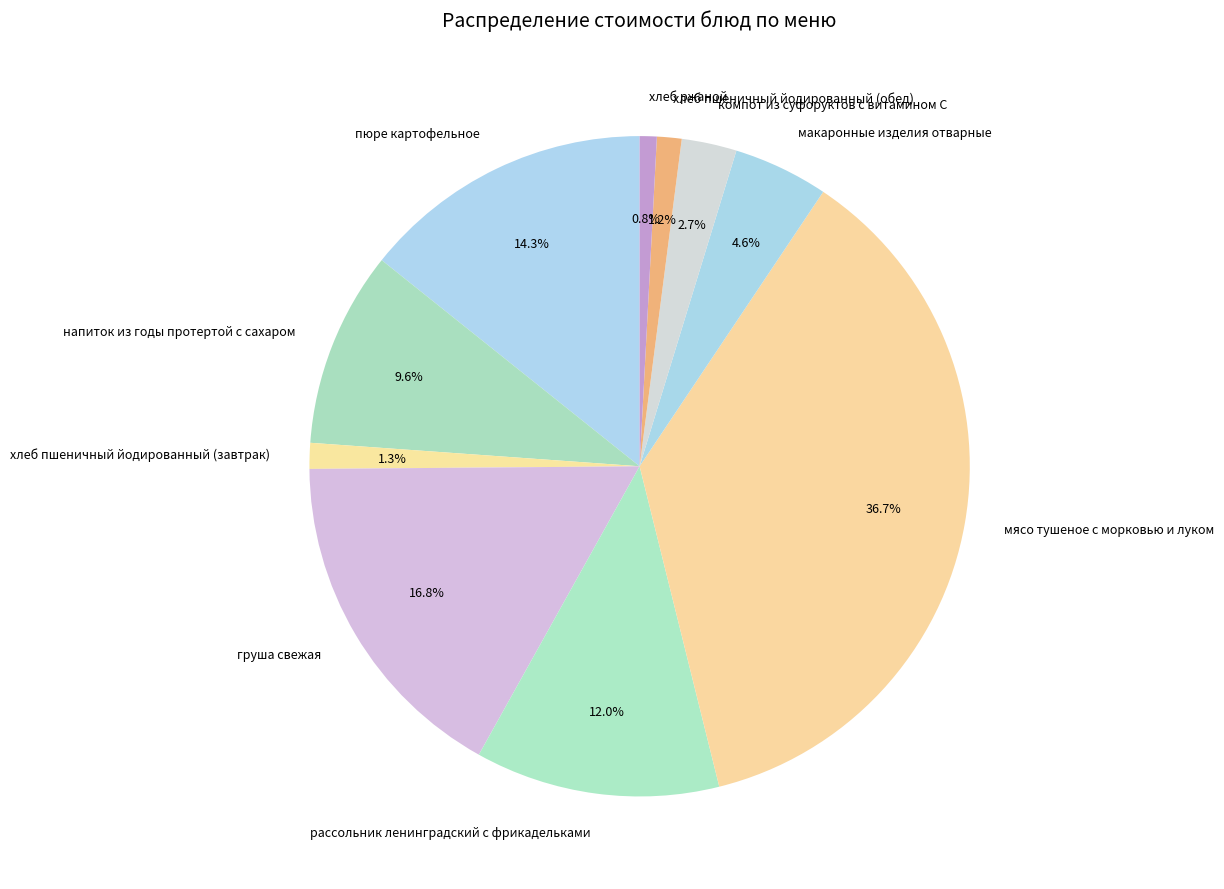

What percentage is the напиток из годы протертой с сахаром slice, to the nearest percent?

10%